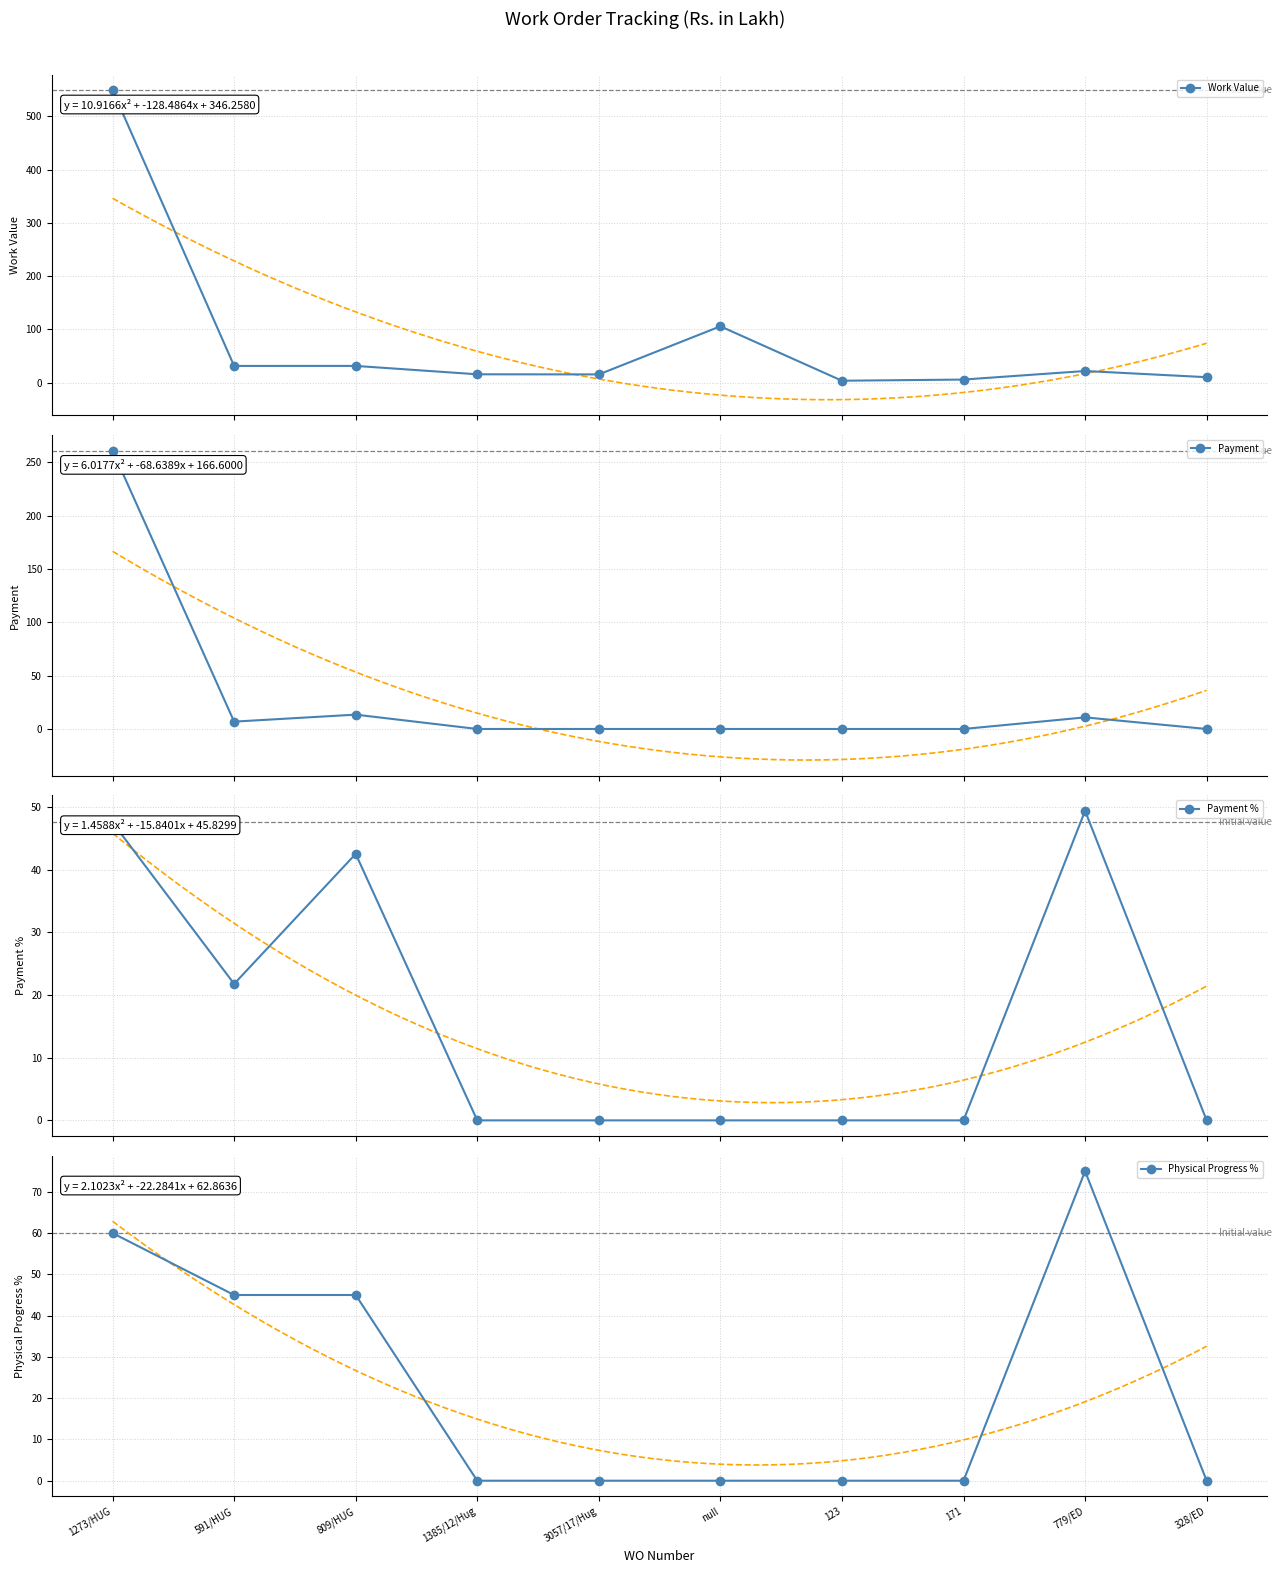

What is the total value across all series at 328/ED?

10.4